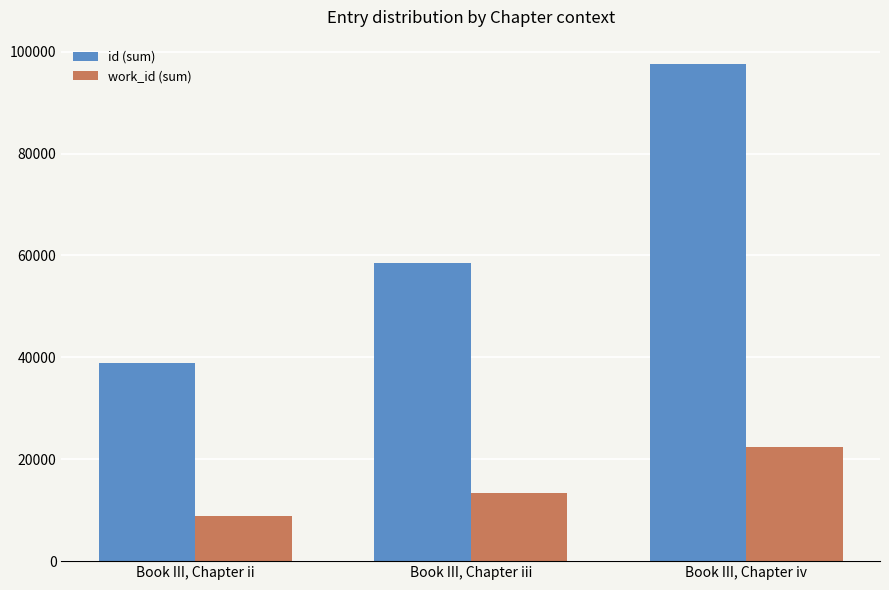

Reading left to right, list all the values displayed in this chart.

id (sum): 38941	58419	97477
work_id (sum): 8950	13425	22375